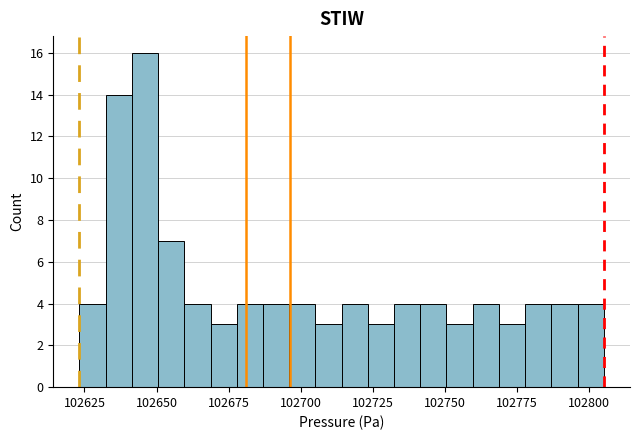

Read against the x-axis, roughly where is the centre of the tallest bar?

102645